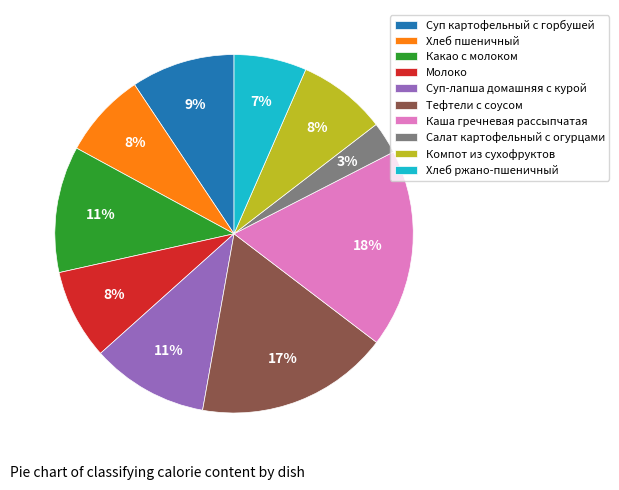

Which category has the smallest portion of the pie?

Салат картофельный с огурцами